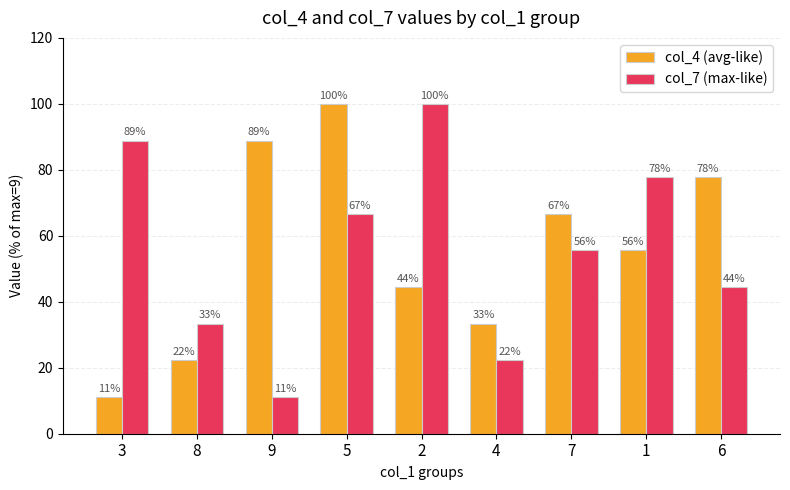

How many bars are there in total?

18